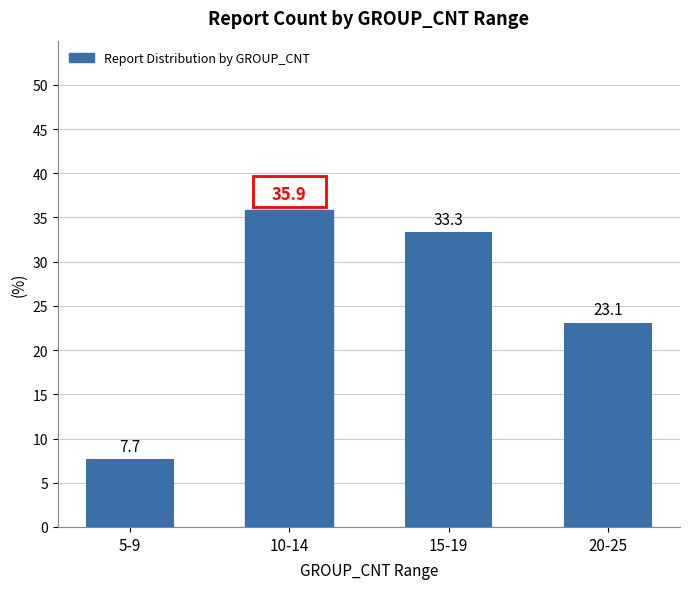

Which category has the lowest value across all series?

5-9